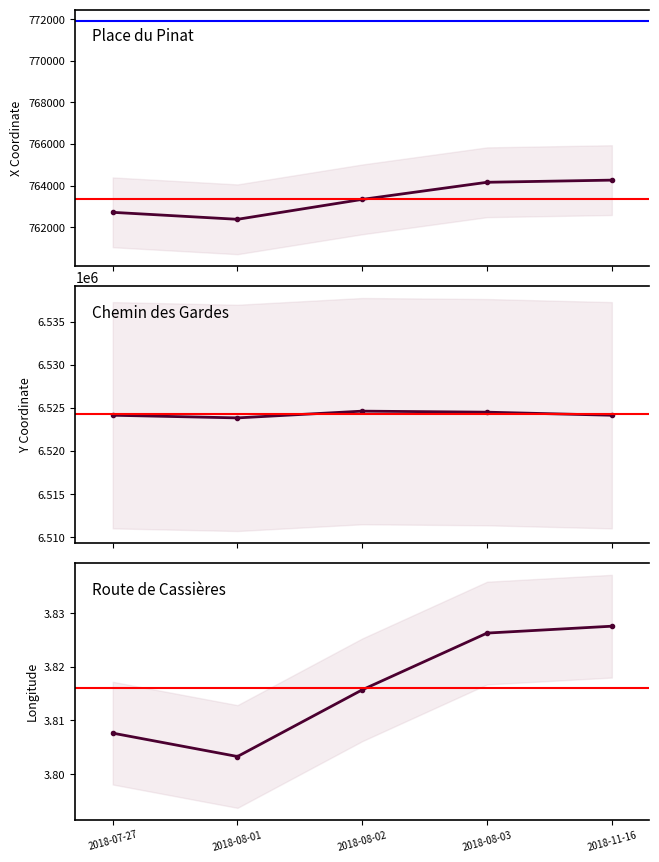

What is the label of the 4th point from the right?

2018-08-01